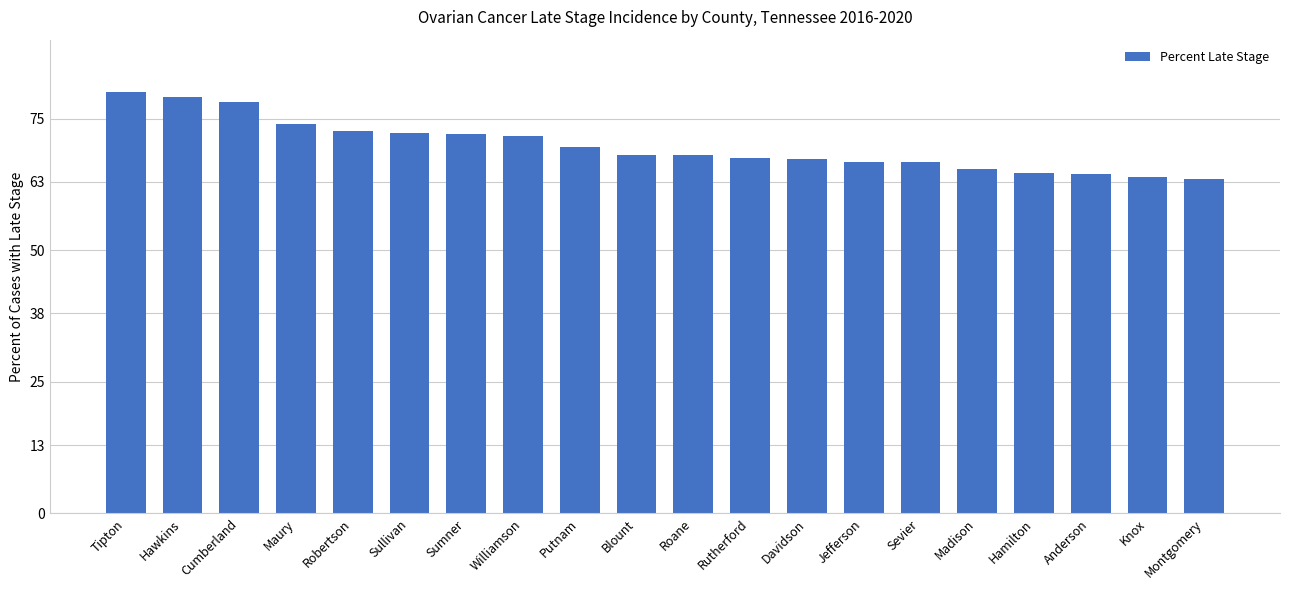

What is the minimum value shown in the chart?

63.6